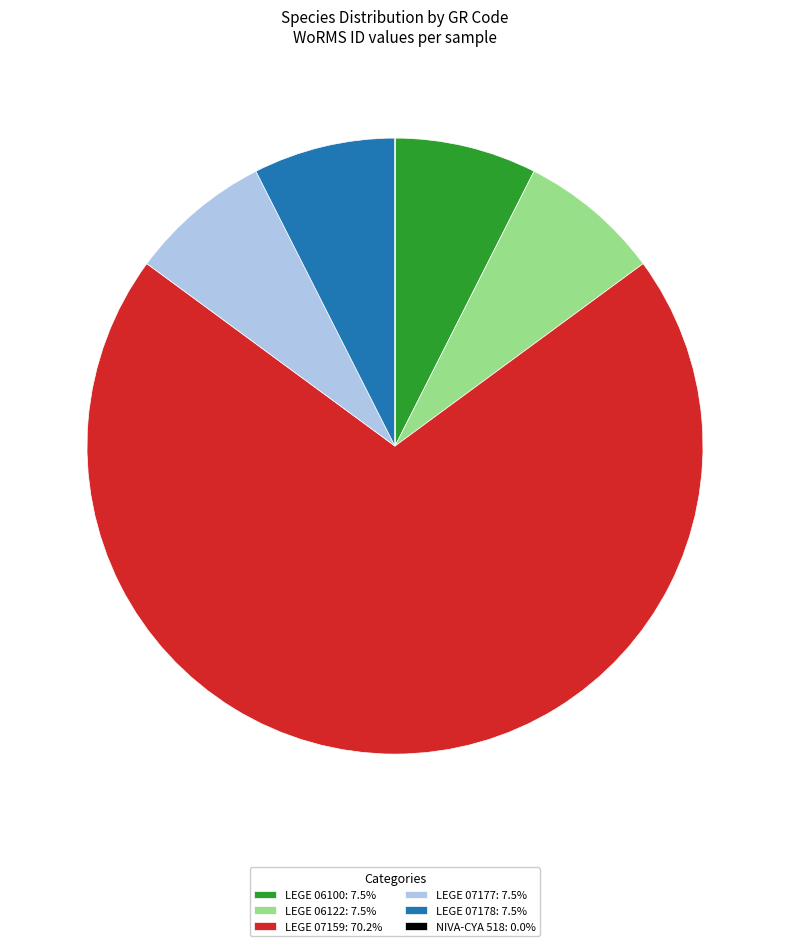

Do LEGE 07177: 7.5% and LEGE 06100: 7.5% together represent more than half of the pie?

No